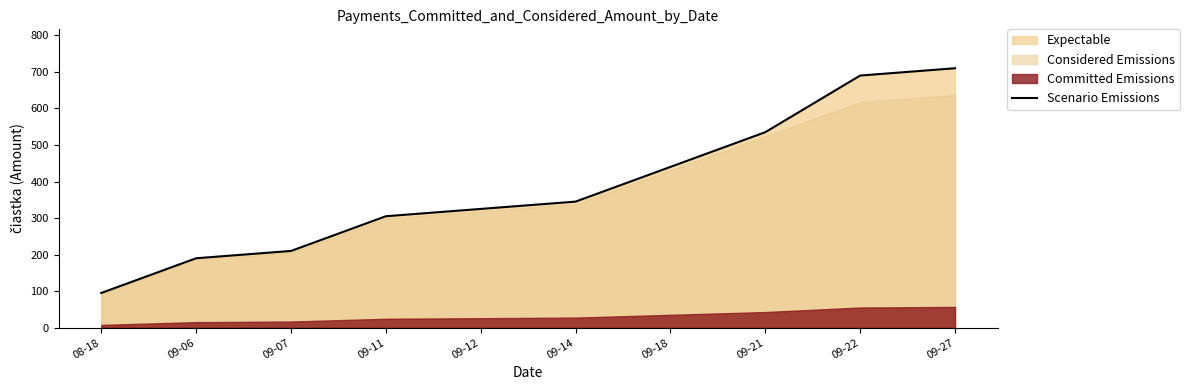

What is the difference between the values at 09-18 and 09-11?

135